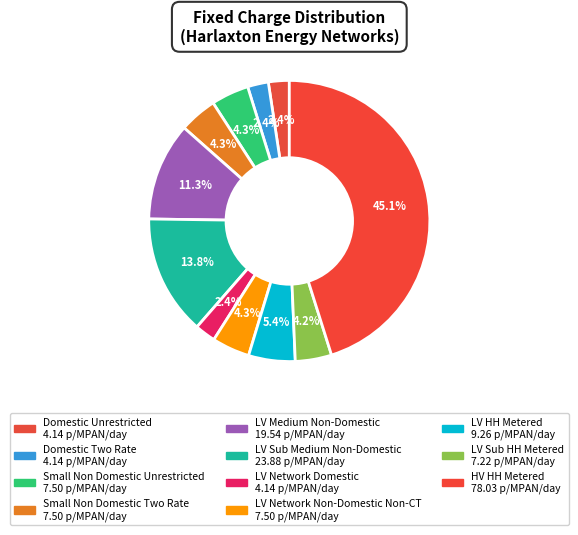

Count the number of slices in the pie.

11